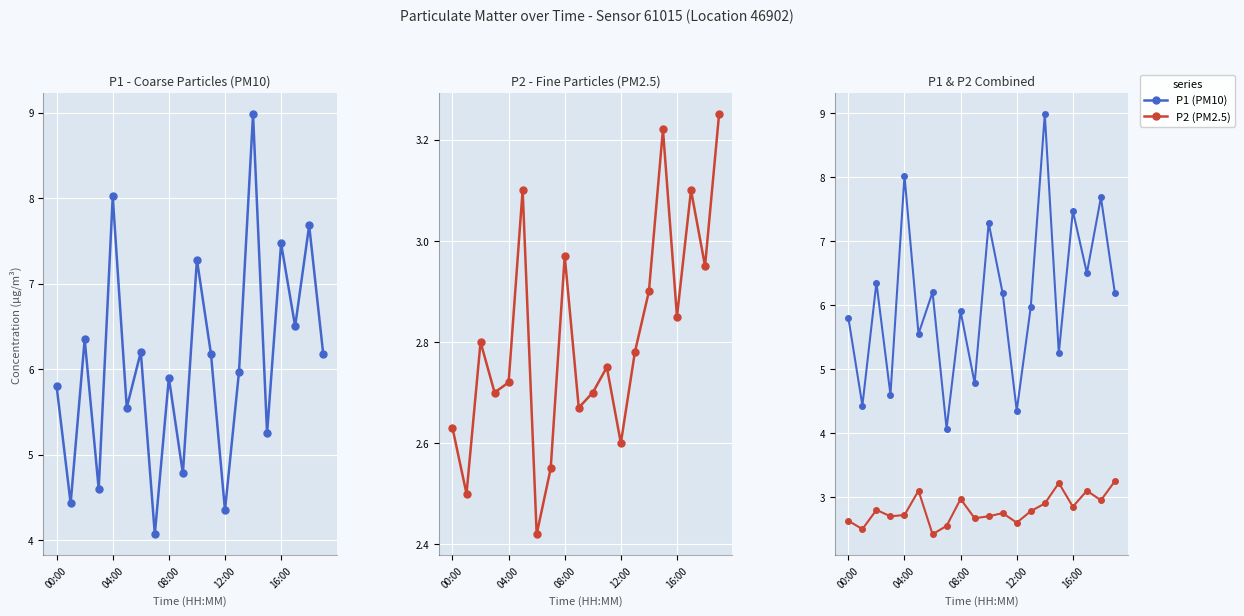

What is the average value of the P1 (PM10) series?

6.1